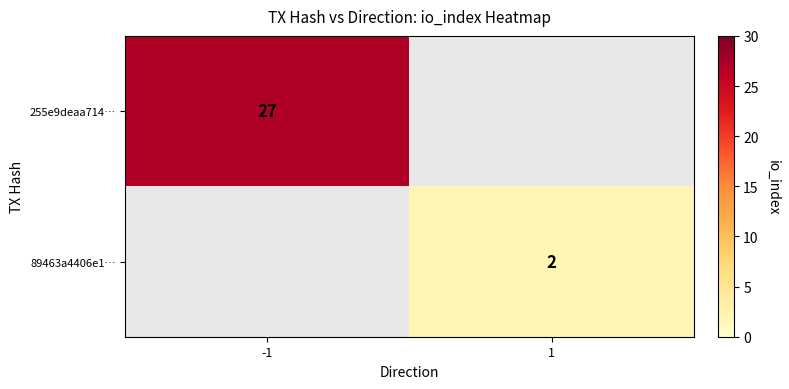

True or false: 89463a4406e1… has a value of 1 at 1.

False